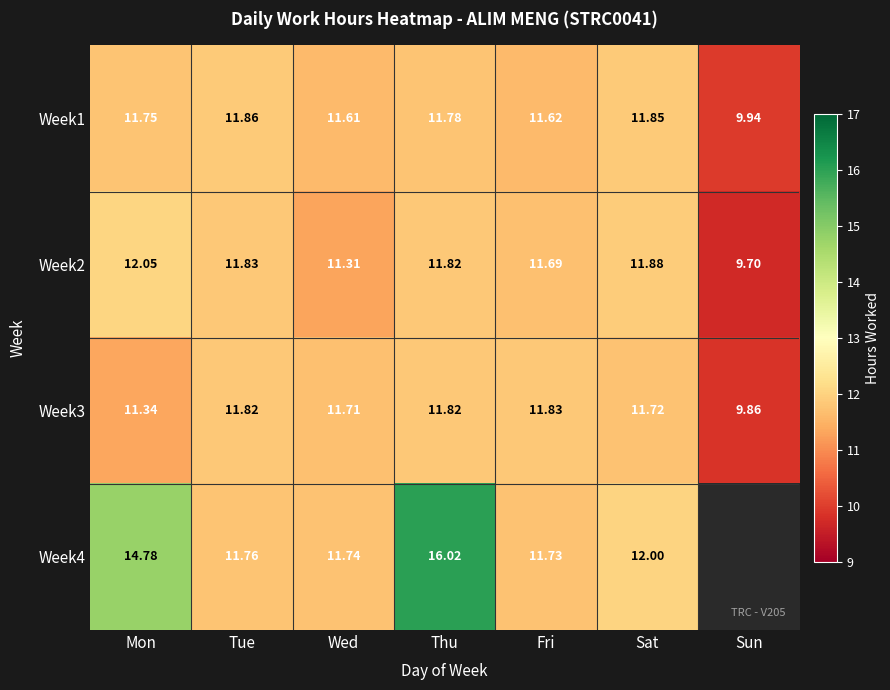

Count the number of data series in this chart.

4